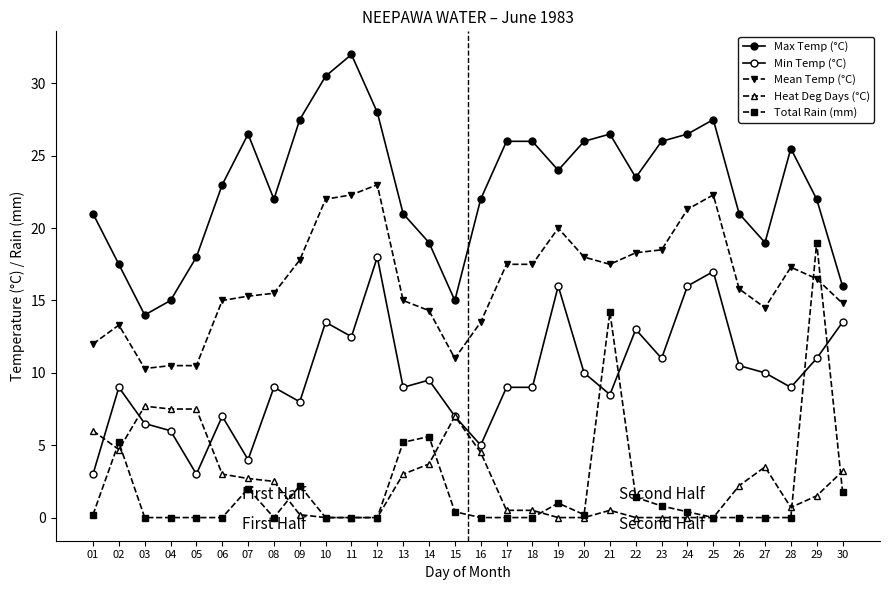

Reading left to right, what are all the values shown in this chart?

Max Temp (°C): 21.0	17.5	14.0	15.0	18.0	23.0	26.5	22.0	27.5	30.5	32.0	28.0	21.0	19.0	15.0	22.0	26.0	26.0	24.0	26.0	26.5	23.5	26.0	26.5	27.5	21.0	19.0	25.5	22.0	16.0
Min Temp (°C): 3.0	9.0	6.5	6.0	3.0	7.0	4.0	9.0	8.0	13.5	12.5	18.0	9.0	9.5	7.0	5.0	9.0	9.0	16.0	10.0	8.5	13.0	11.0	16.0	17.0	10.5	10.0	9.0	11.0	13.5
Mean Temp (°C): 12.0	13.3	10.3	10.5	10.5	15.0	15.3	15.5	17.8	22.0	22.3	23.0	15.0	14.3	11.0	13.5	17.5	17.5	20.0	18.0	17.5	18.3	18.5	21.3	22.3	15.8	14.5	17.3	16.5	14.8
Heat Deg Days (°C): 6.0	4.7	7.7	7.5	7.5	3.0	2.7	2.5	0.2	0.0	0.0	0.0	3.0	3.7	7.0	4.5	0.5	0.5	0.0	0.0	0.5	0.0	0.0	0.0	0.0	2.2	3.5	0.7	1.5	3.2
Total Rain (mm): 0.2	5.2	0.0	0.0	0.0	0.0	2.0	0.0	2.2	0.0	0.0	0.0	5.2	5.6	0.4	0.0	0.0	0.0	1.0	0.2	14.2	1.4	0.8	0.4	0.0	0.0	0.0	0.0	19.0	1.8